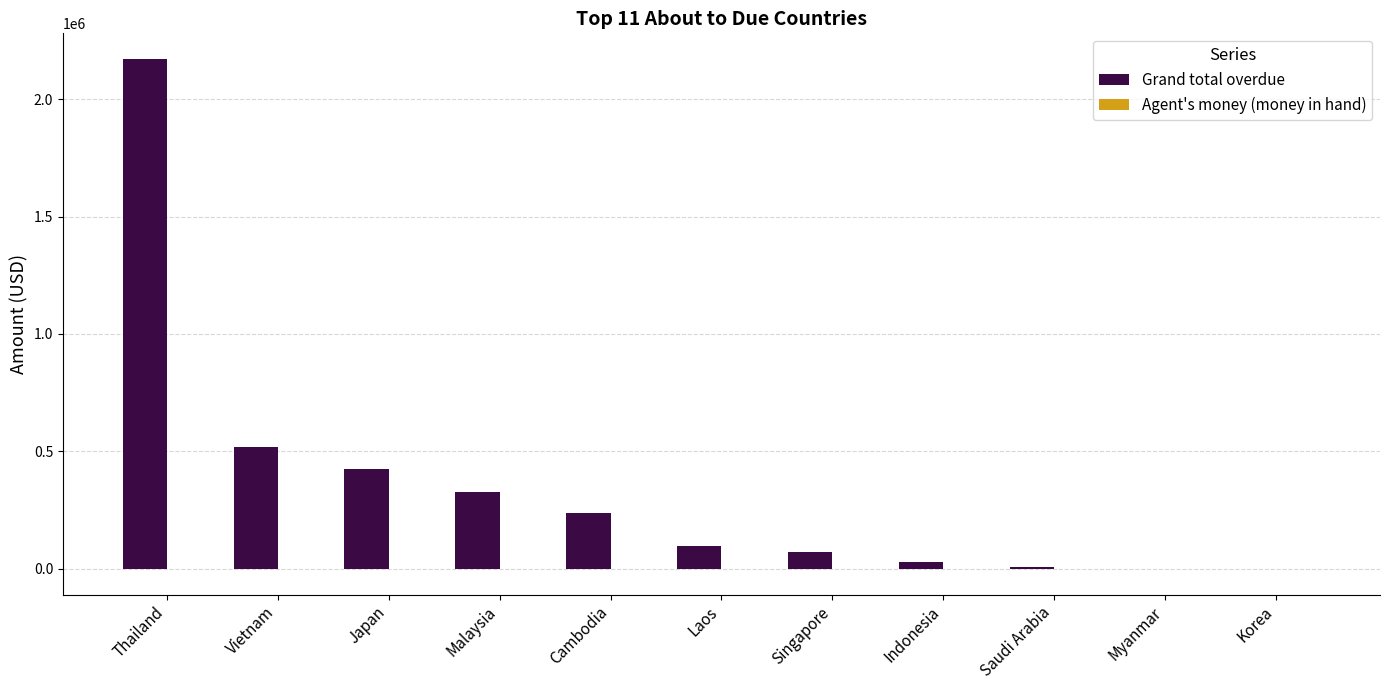

How many groups of bars are there?

11